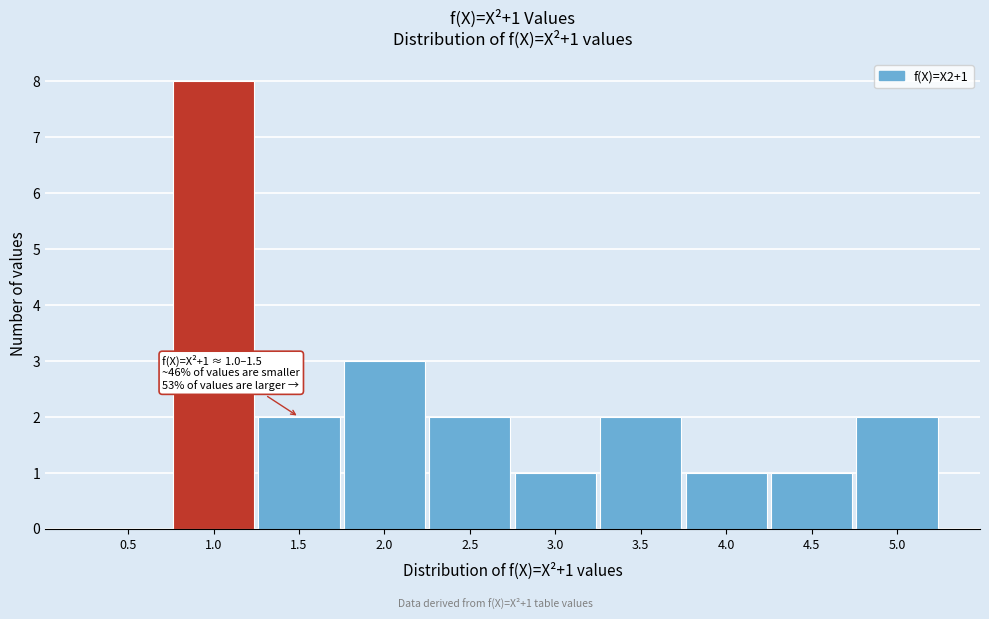

Reading left to right, list all the values displayed in this chart.

0.5=0	1.0=8	1.5=2	2.0=3	2.5=2	3.0=1	3.5=2	4.0=1	4.5=1	5.0=2